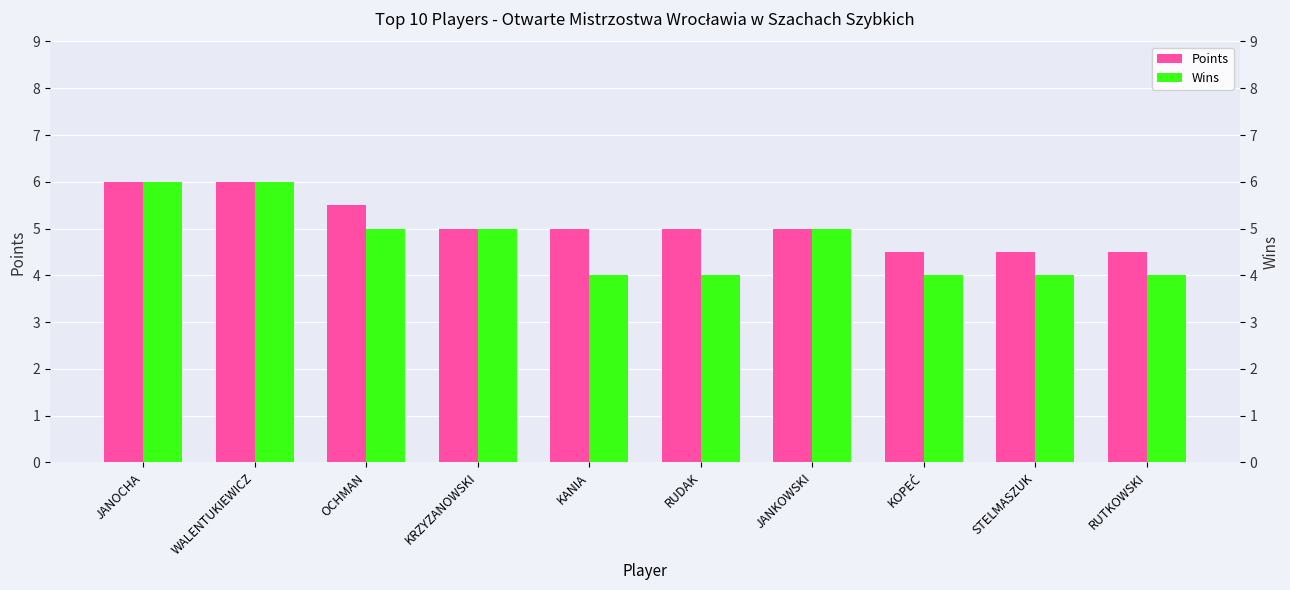

The Points series shows 2.5 at STELMASZUK. True or false?

False